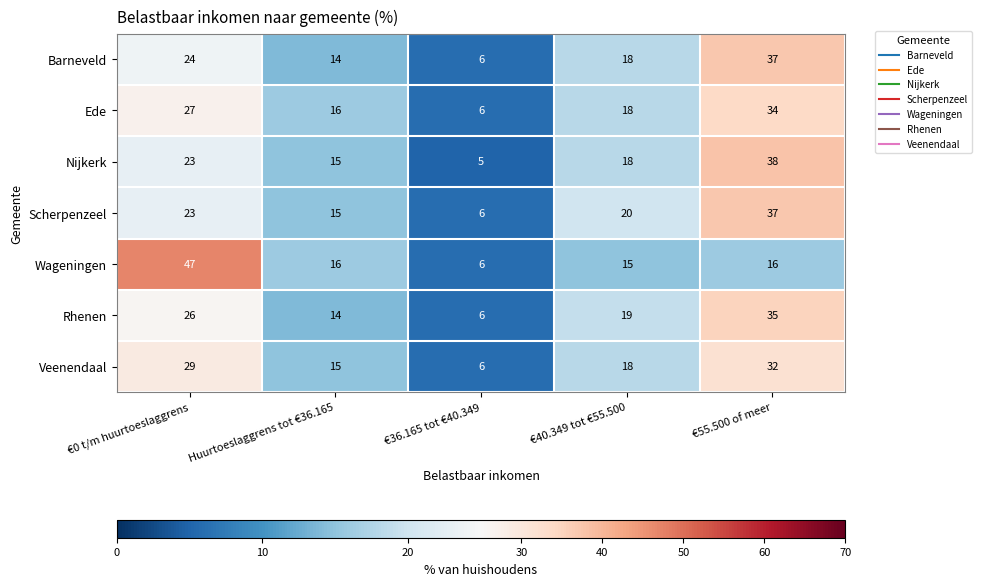

At which category is the sum across all series the highest?

€55.500 of meer